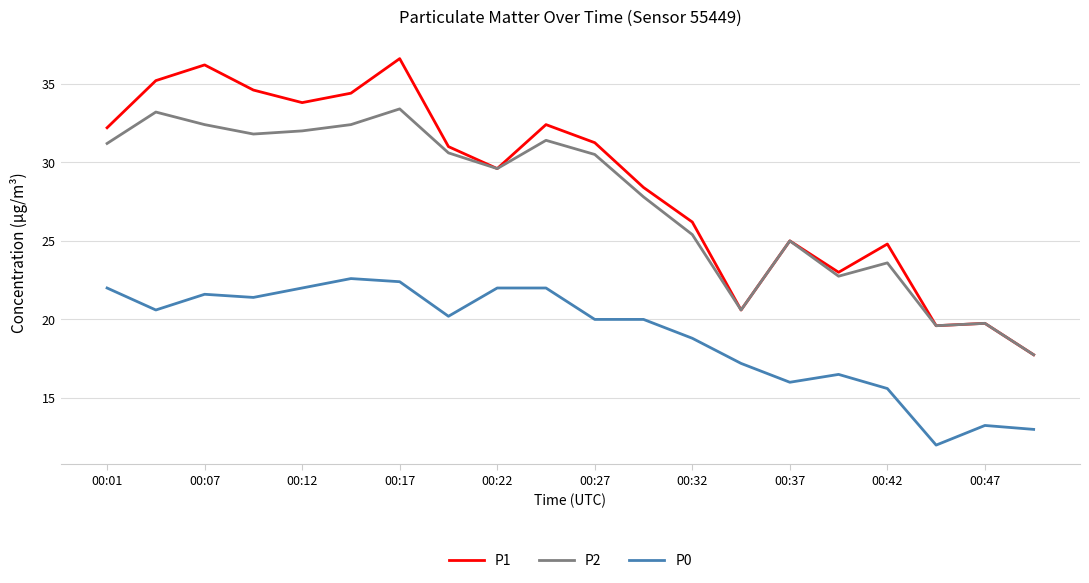

Which series has the largest total across all categories?

P1